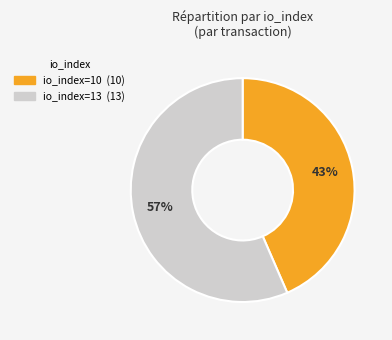

To the nearest percent, what percentage of the pie is io_index=13?

57%